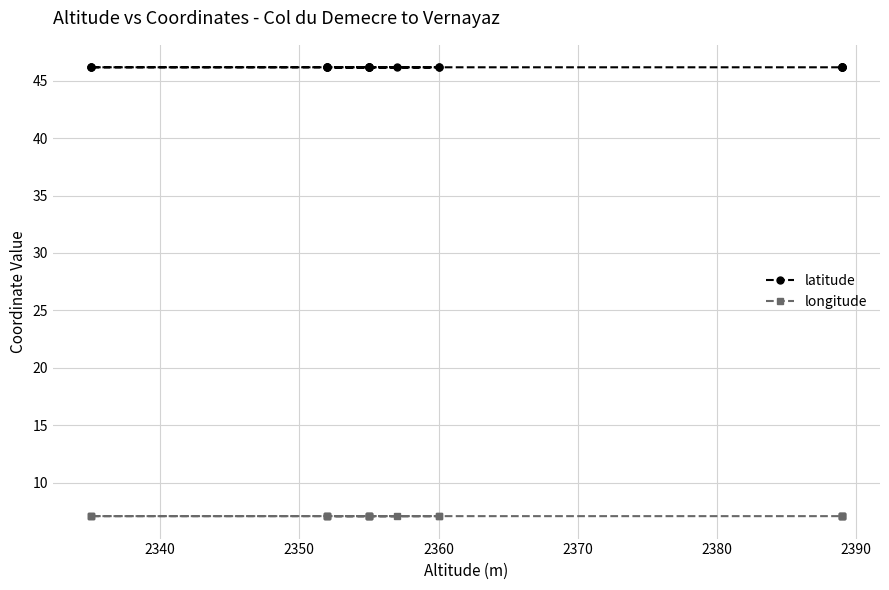

What are all the series names shown in the legend?

latitude, longitude